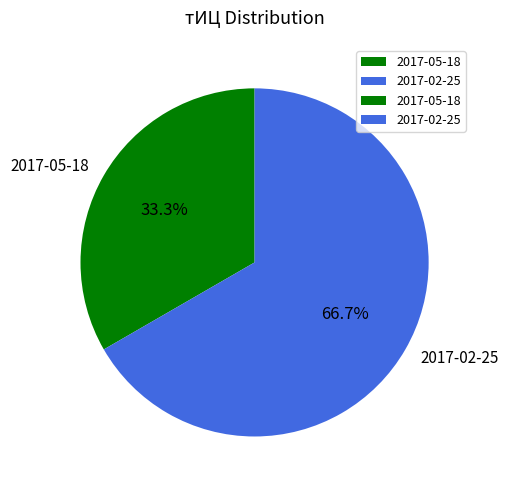

What percentage is NOT represented by 2017-02-25?

33.3%